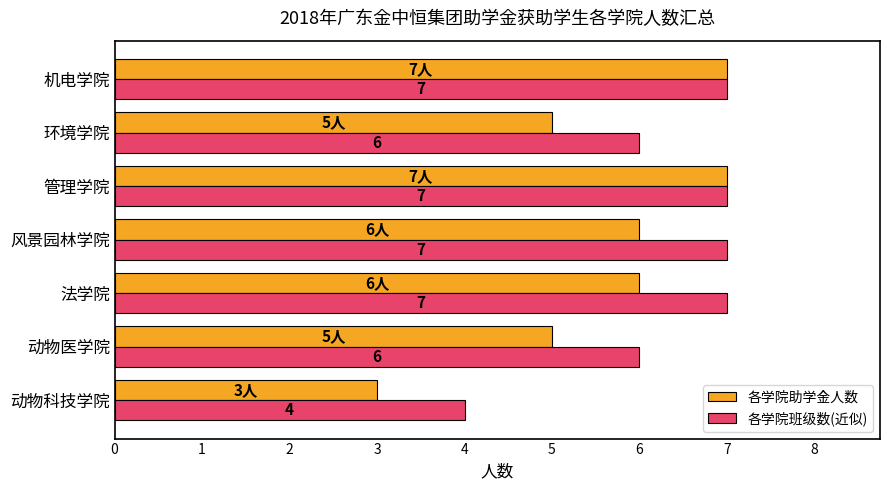

What is the maximum value for 各学院助学金人数?

7